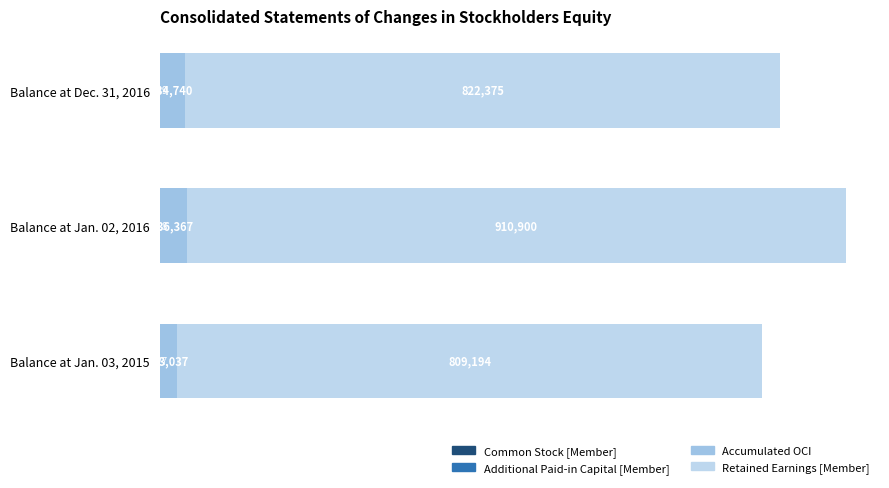

Count the number of categories in the chart.

3